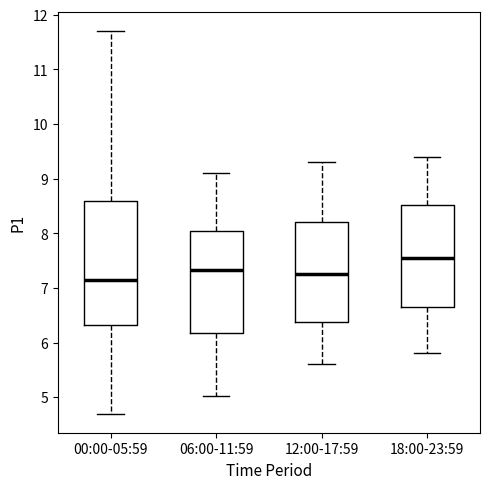

Reading left to right, read every box against the y-axis: the position of its median line, the range the box covers, and the ends of its whiskers. The values are not printed on the chart, so give them approximately, as read against the axis.

00:00-05:59: median 7.1, box 6.3 to 8.6, whiskers 4.7 to 11.7
06:00-11:59: median 7.3, box 6.2 to 8.0, whiskers 5.0 to 9.1
12:00-17:59: median 7.3, box 6.4 to 8.2, whiskers 5.6 to 9.3
18:00-23:59: median 7.6, box 6.7 to 8.5, whiskers 5.8 to 9.4